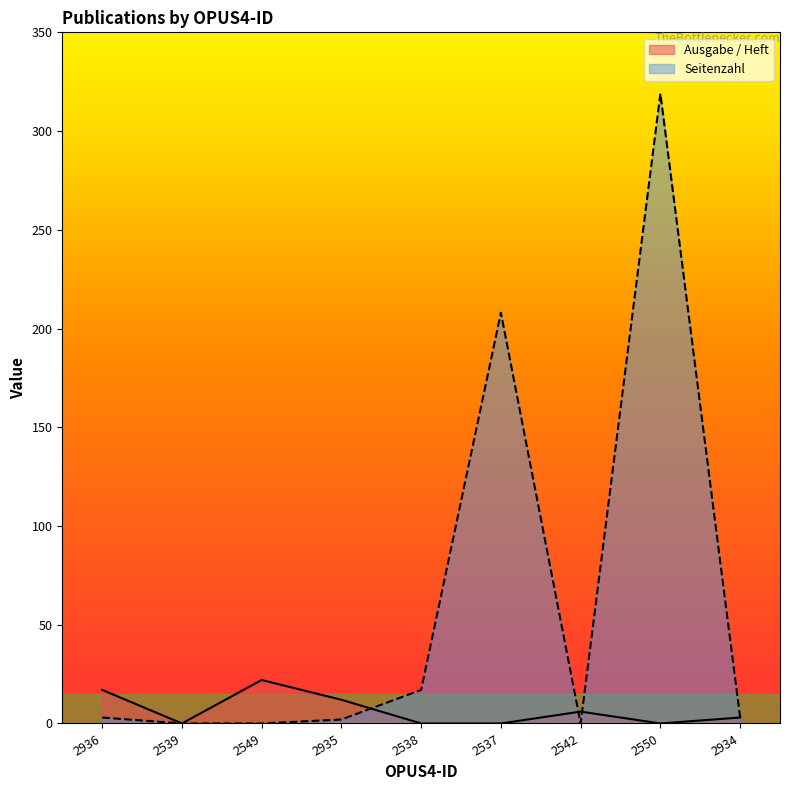

Rank the series by their average value, from highest to lowest.

Seitenzahl, Ausgabe / Heft